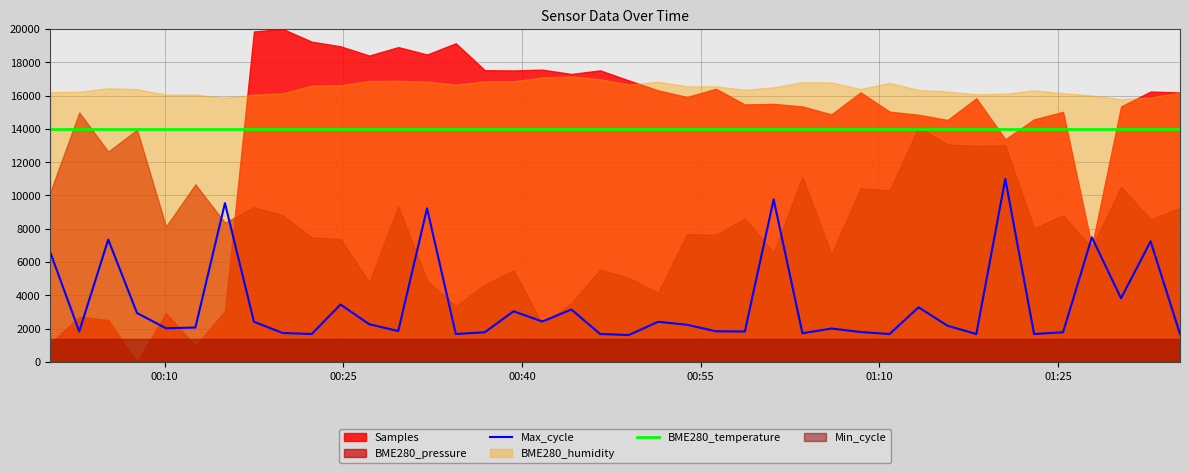

What is the value of the BME280_temperature point at the 3rd from the left?

14000.0